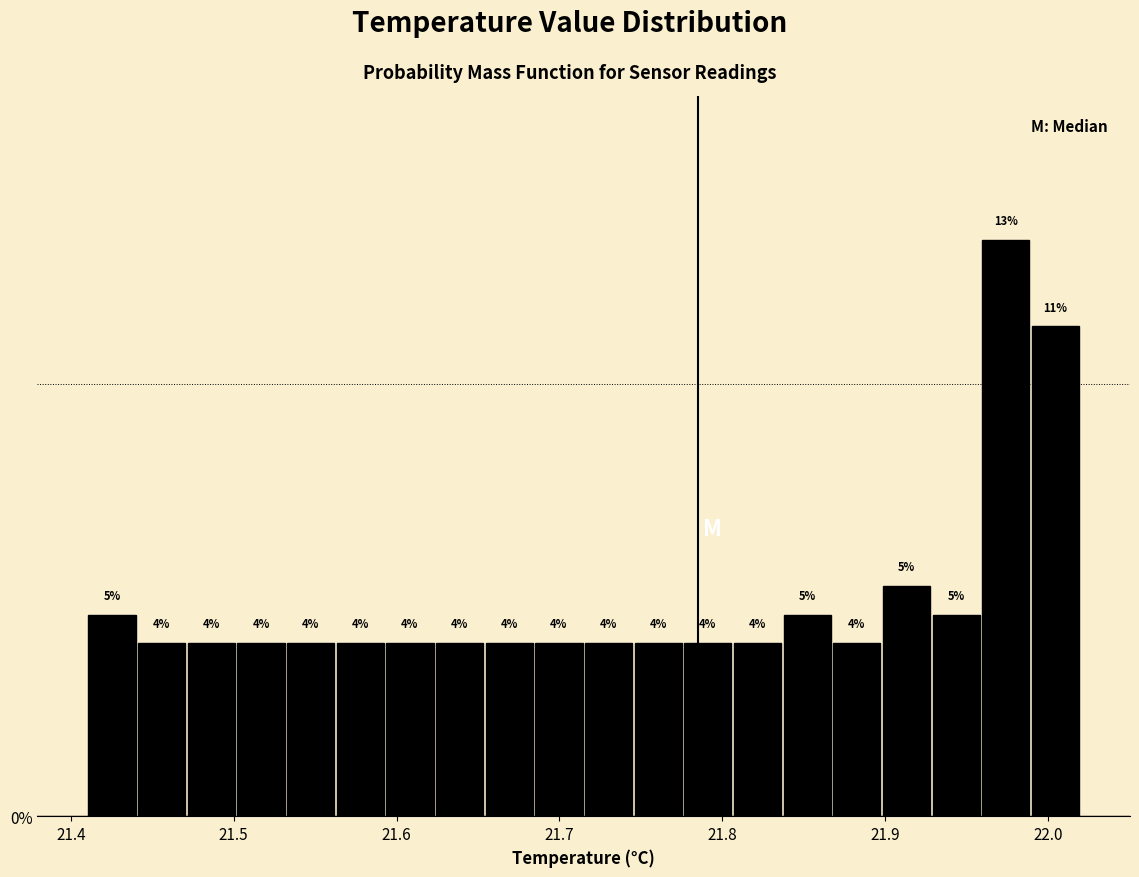

Read against the x-axis, roughly where is the centre of the tallest bar?

21.97